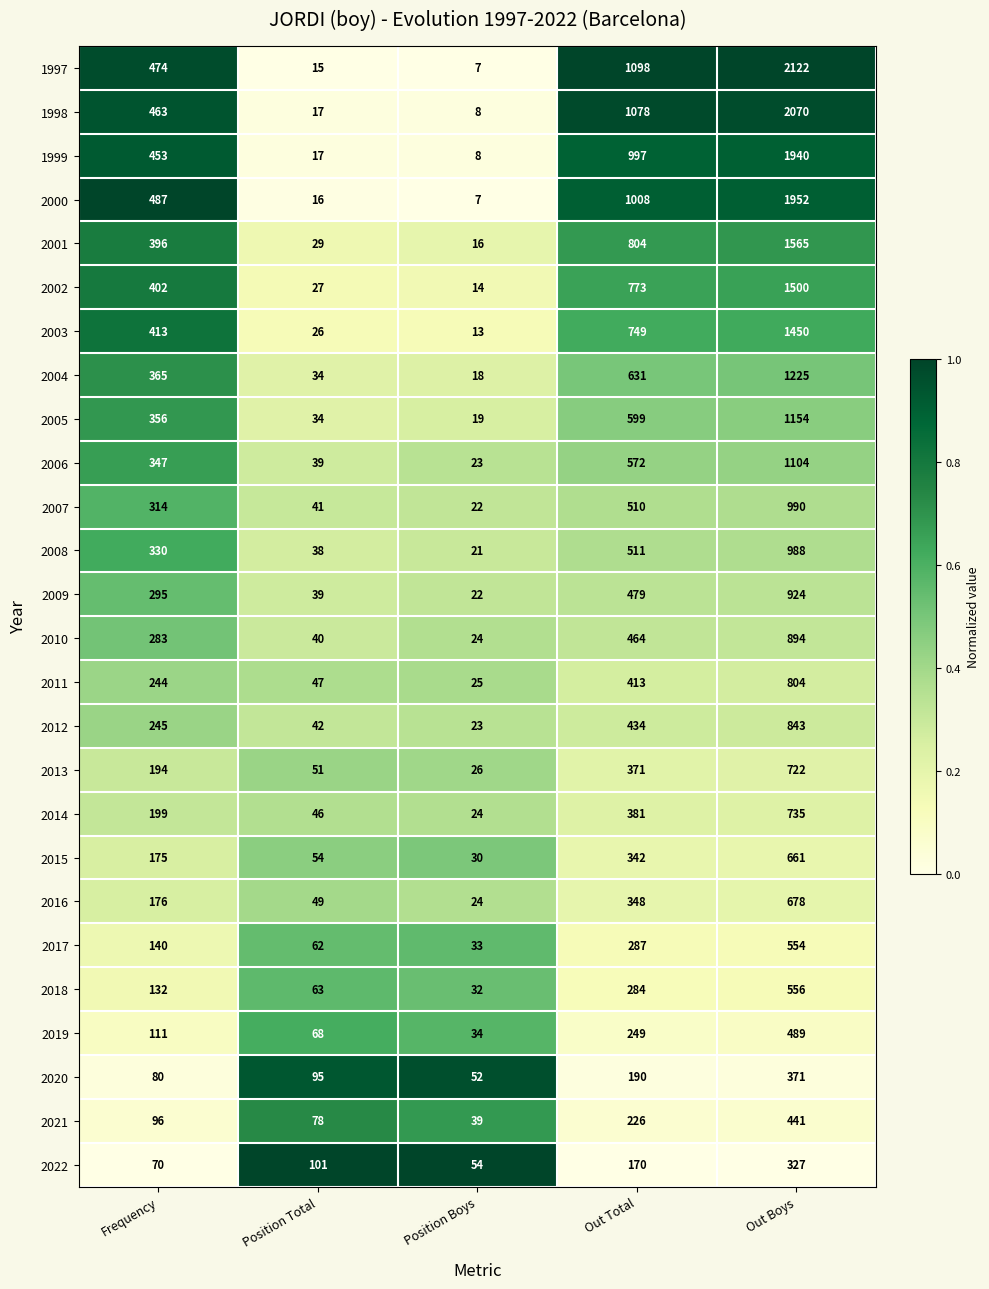

Which series changed the most between Out Total and Out Boys?

1997